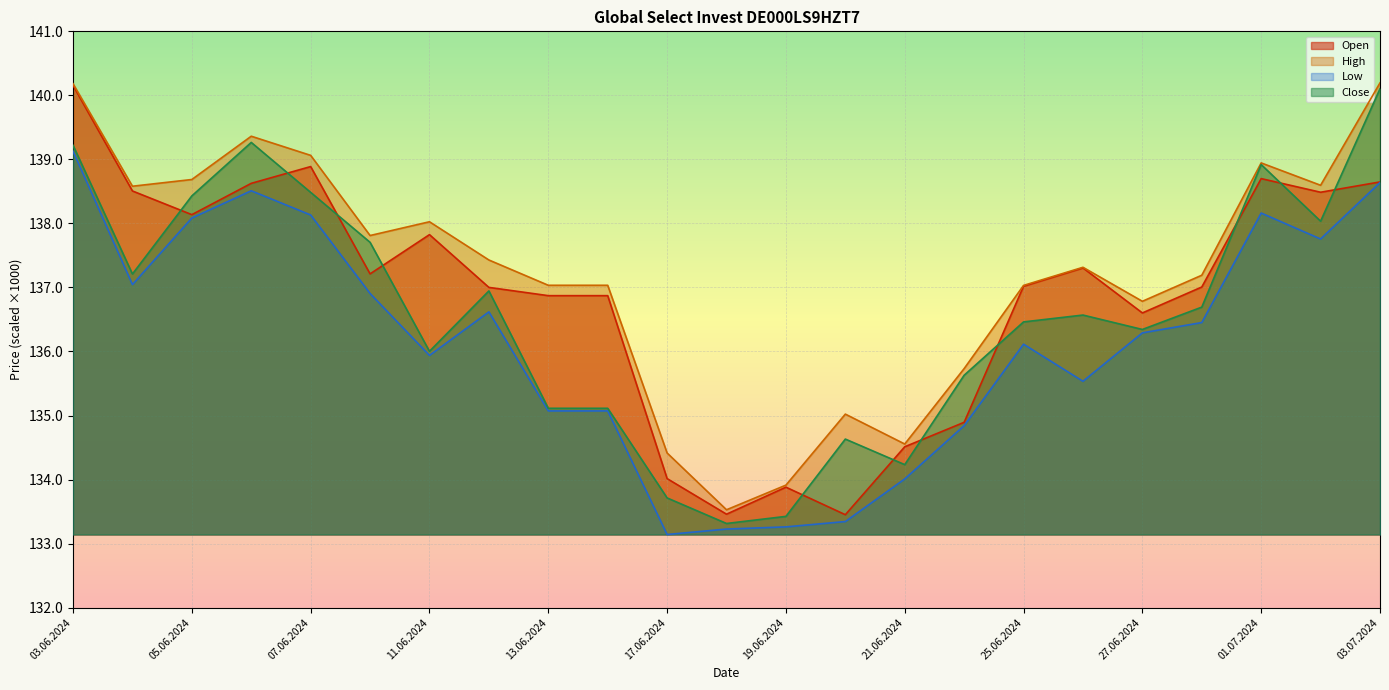

At which category does Close reach its first local peak?

06.06.2024